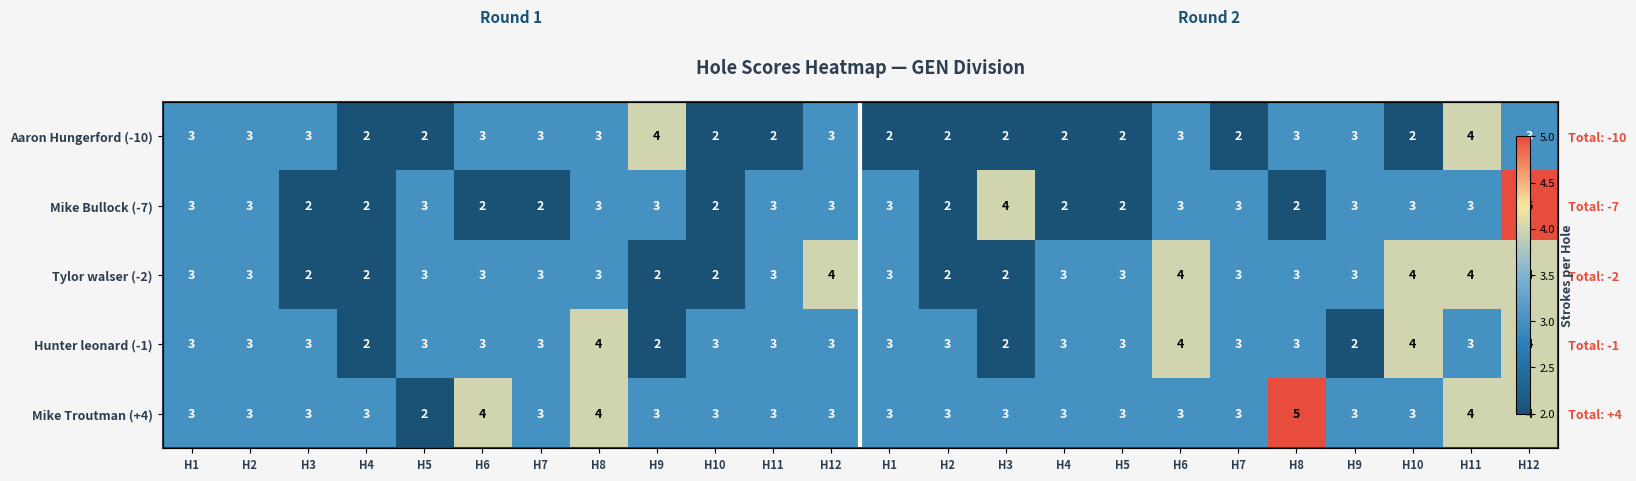

Which category has the lowest value across all series?

H4